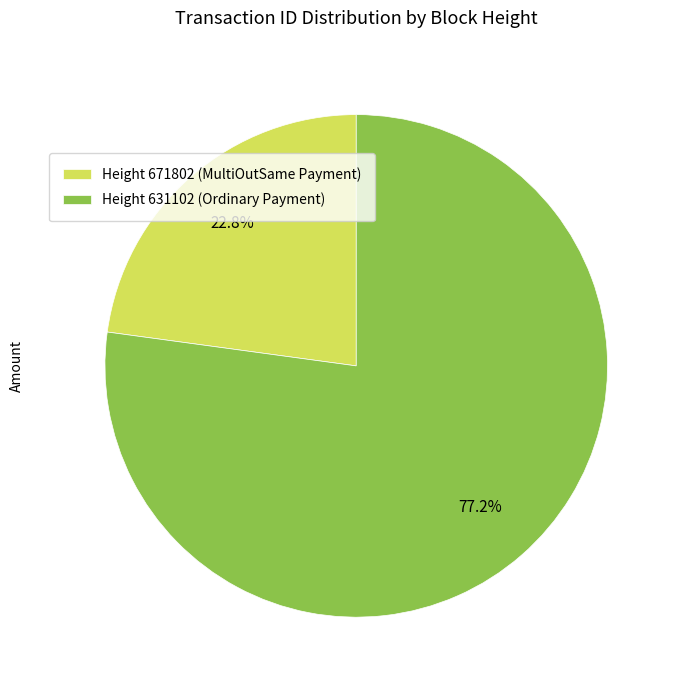

Which slice is the largest?

Height 631102 (Ordinary Payment)